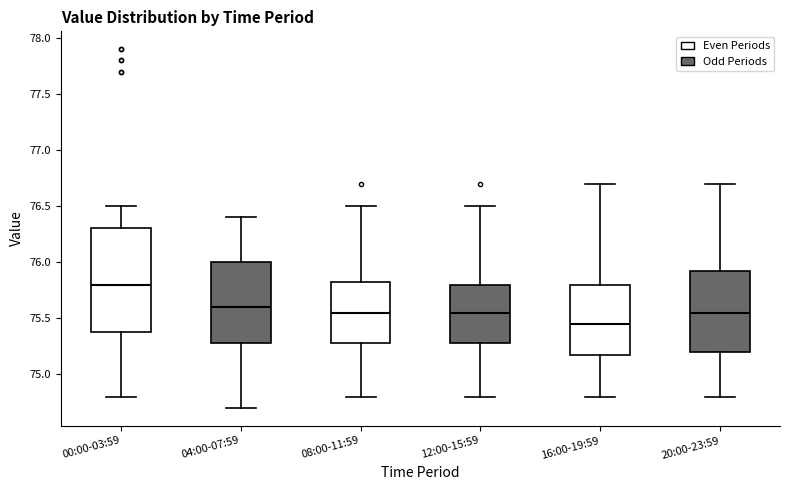

Which box's median line is the lowest?

16:00-19:59